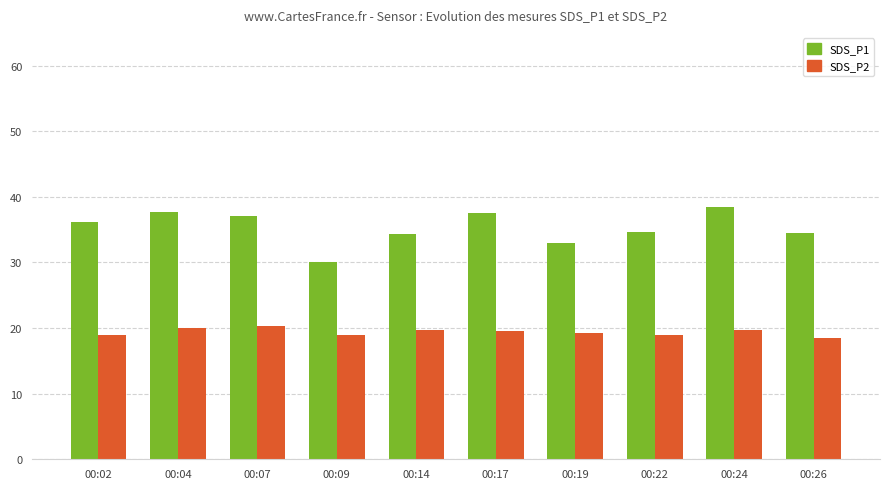

How many groups of bars are there?

10